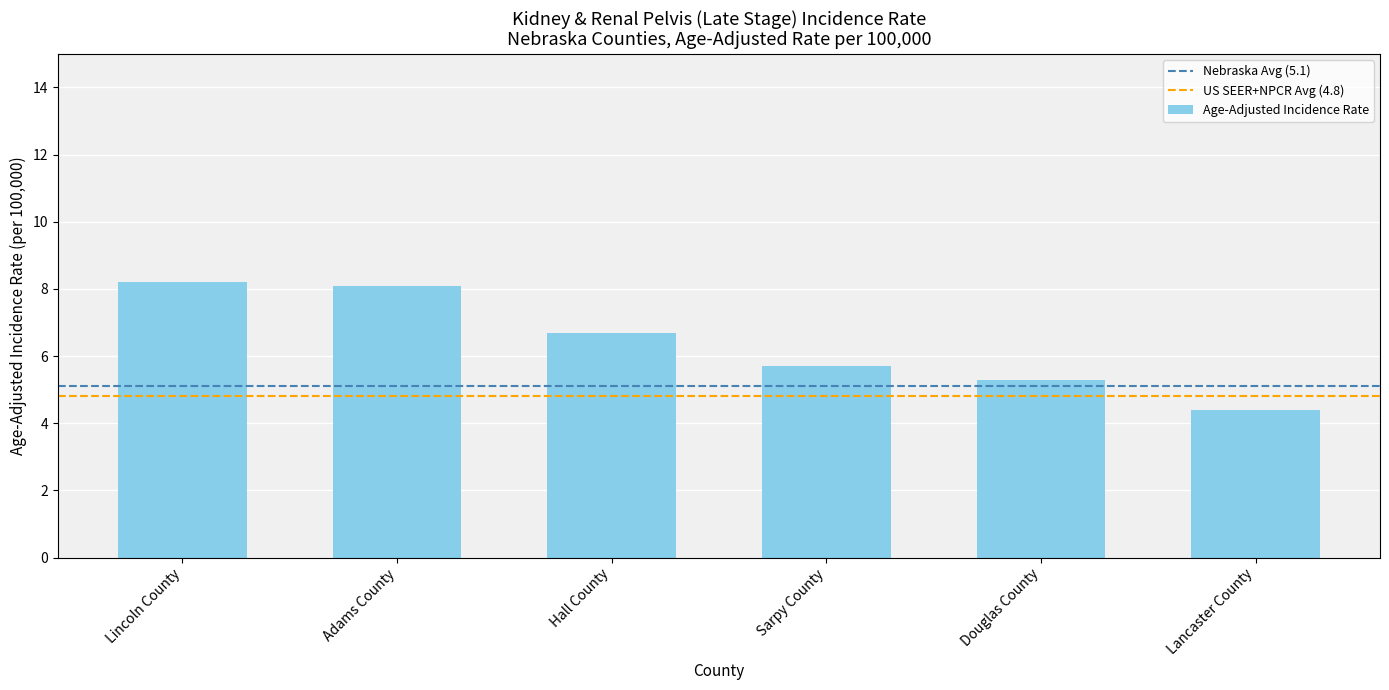

The value at Lincoln County is 8.2. True or false?

True